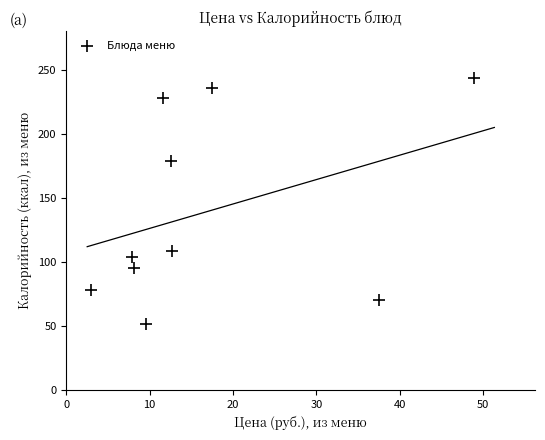

What Y value in the scatter plot is closest to 147?

179.5